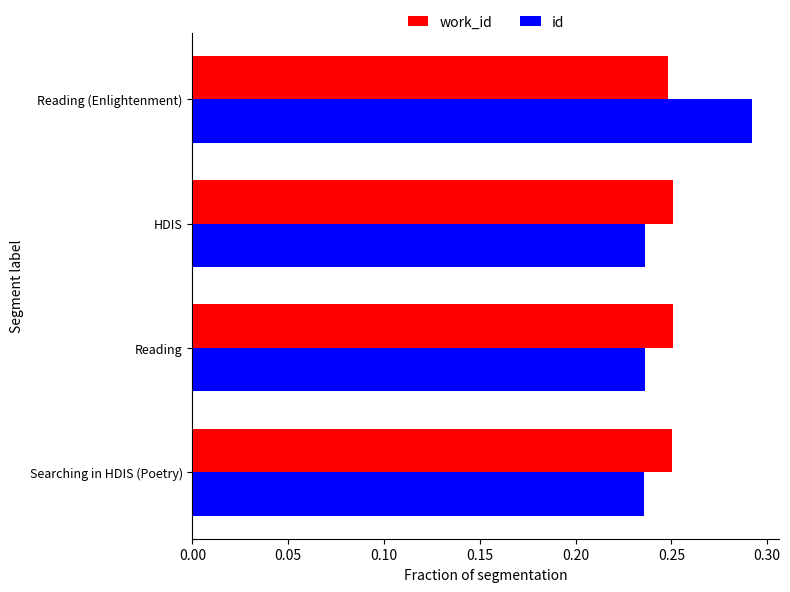

At HDIS, list the series in order from largest to smallest.

work_id, id